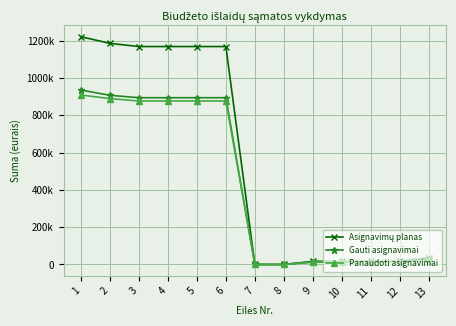

List the labels in order of Gauti asignavimai value, largest first.

1, 2, 3, 4, 5, 6, 13, 9, 10, 11, 12, 7, 8